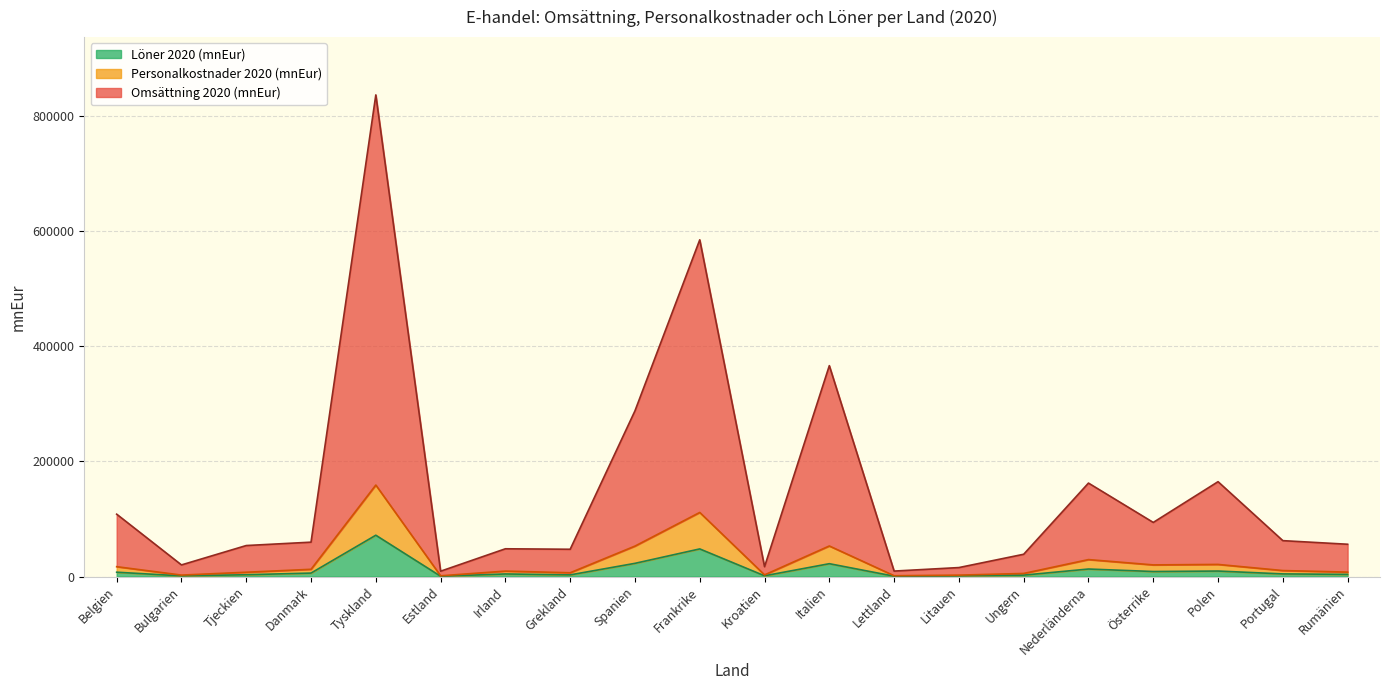

Rank the series at Polen from lowest to highest value.

Löner 2020 (mnEur), Personalkostnader 2020 (mnEur), Omsättning 2020 (mnEur)